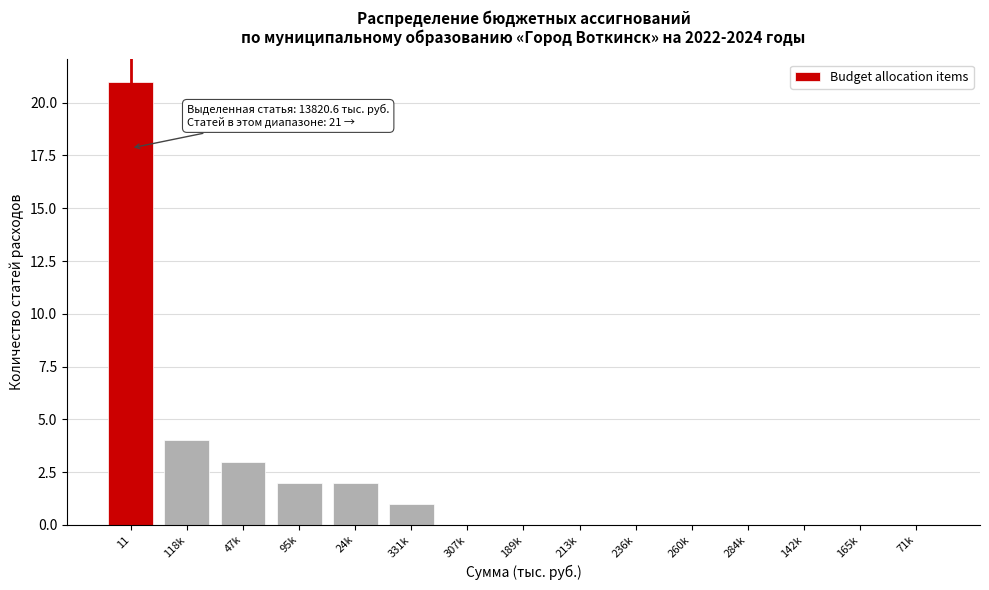

Reading left to right, what are all the values shown in this chart?

11=21	118k=4	47k=3	95k=2	24k=2	331k=1	307k=0	189k=0	213k=0	236k=0	260k=0	284k=0	142k=0	165k=0	71k=0